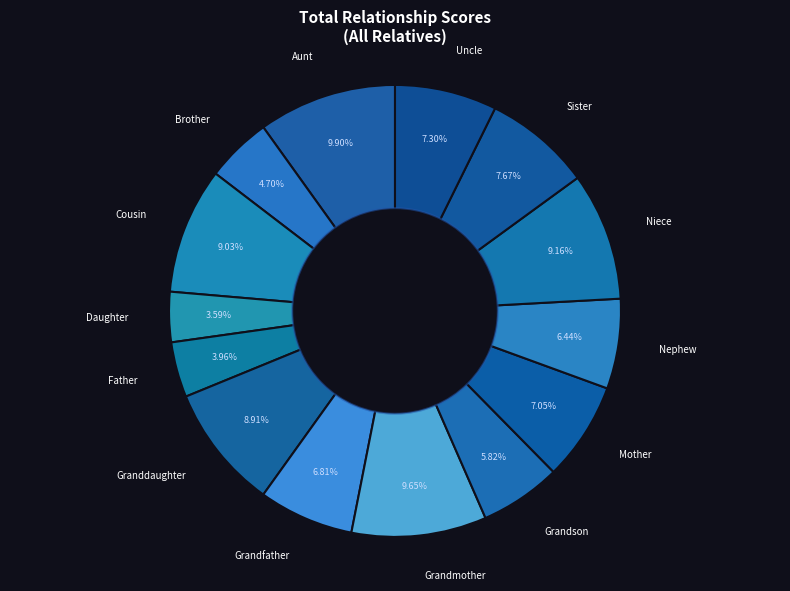

Is there any slice that represents more than half of the pie?

No